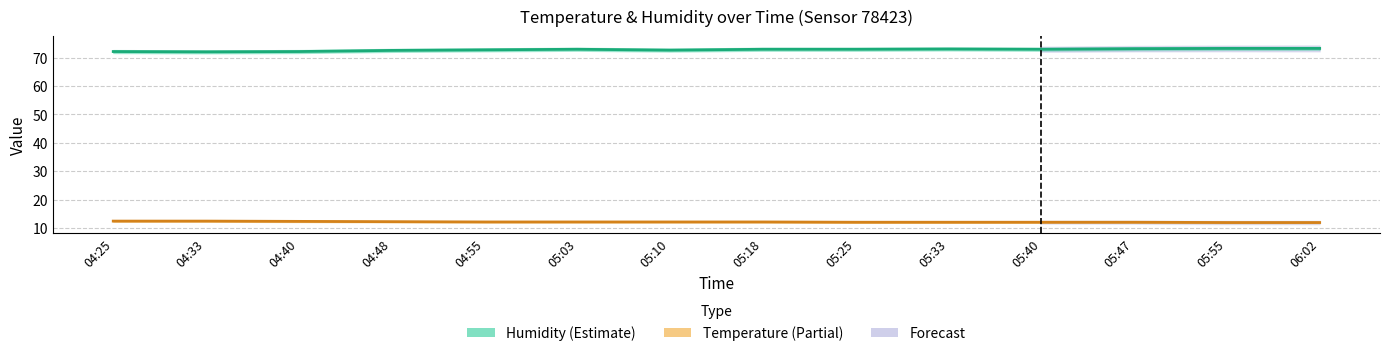

The value of humidity at 04:55 is 72.7. True or false?

True